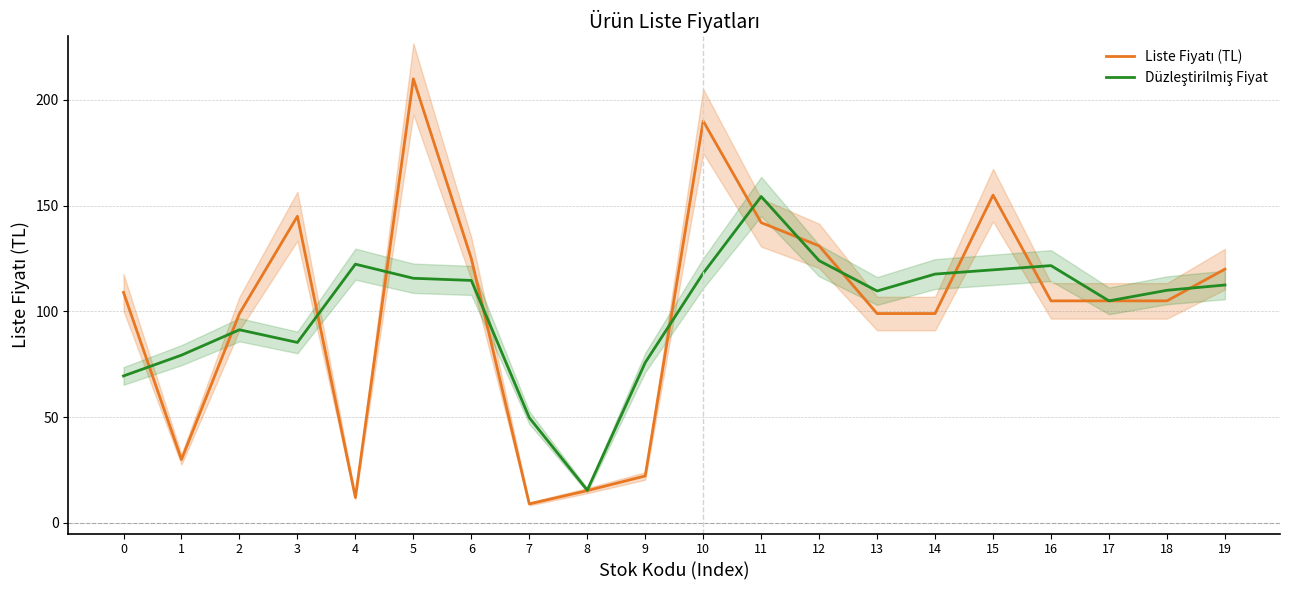

At which category does Düzleştirilmiş Fiyat reach its first local valley?

3